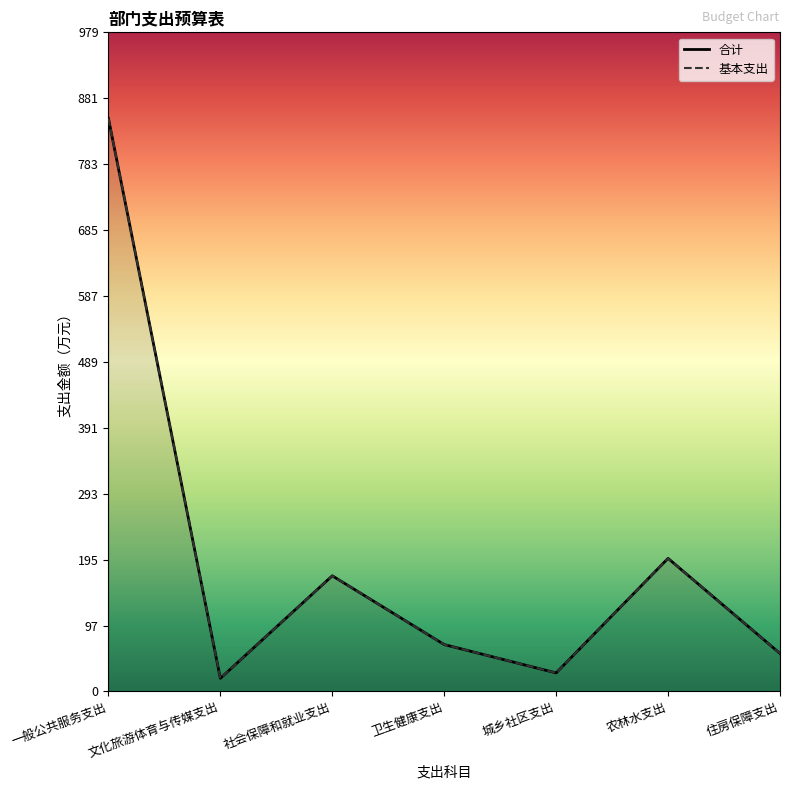

Reading left to right, extract all data points from this chart.

合计: 一般公共服务支出=851.5	文化旅游体育与传媒支出=19.6	社会保障和就业支出=171.9	卫生健康支出=69.7	城乡社区支出=27.6	农林水支出=197.7	住房保障支出=56.5
基本支出: 一般公共服务支出=851.5	文化旅游体育与传媒支出=19.6	社会保障和就业支出=171.9	卫生健康支出=69.7	城乡社区支出=27.6	农林水支出=197.7	住房保障支出=56.5